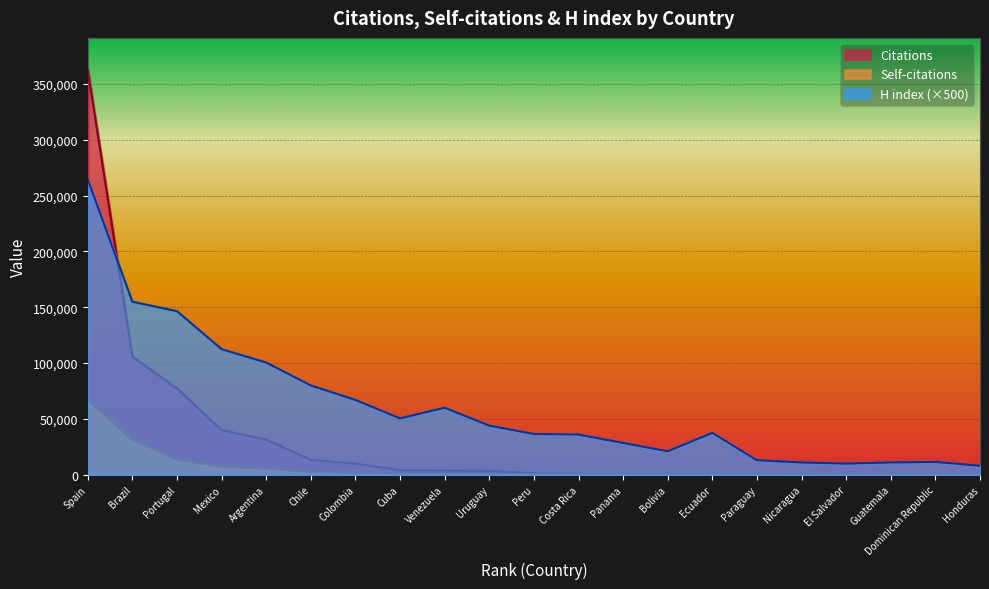

True or false: Self-citations has a value of 120 at Peru.

False